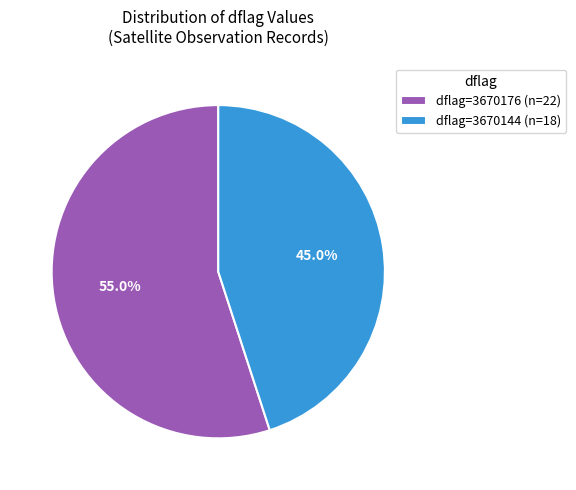

Between dflag=3670144 (n=18) and dflag=3670176 (n=22), which is larger?

dflag=3670176 (n=22)